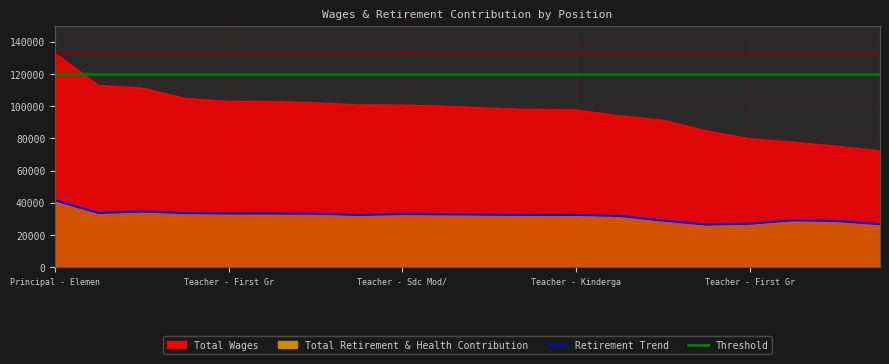

Reading left to right, what are all the values shown in this chart?

Total Wages: 132846	112886	111256	104819	103008	102847	102150	100774	100693	99974	98744	97895	97605	94026	91304	84645	79738	77648	75140	72220
Total Retirement & Health Contribution: 41471	33628	34499	33581	33251	33261	33137	32420	32936	32783	32580	32449	32400	31796	28892	26397	26957	29079	28668	26631